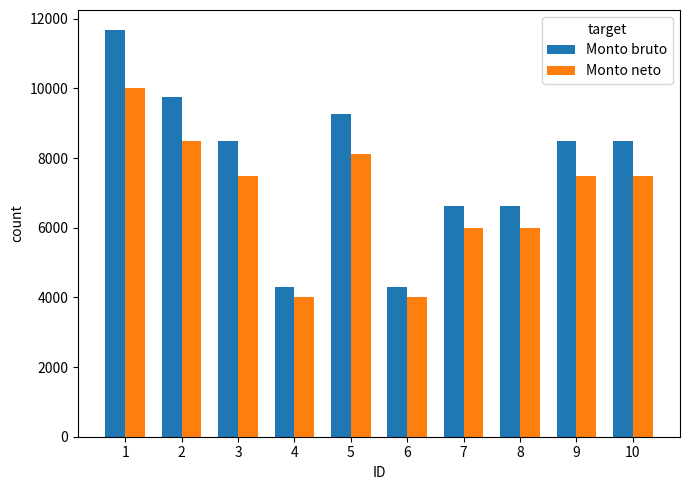

At 5, list the series in order from largest to smallest.

Monto bruto, Monto neto